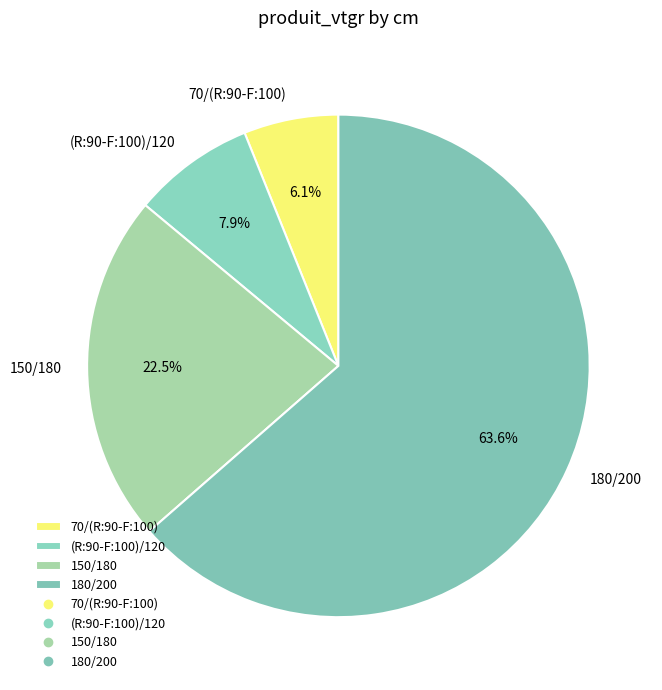

Which category has the biggest portion of the pie?

180/200